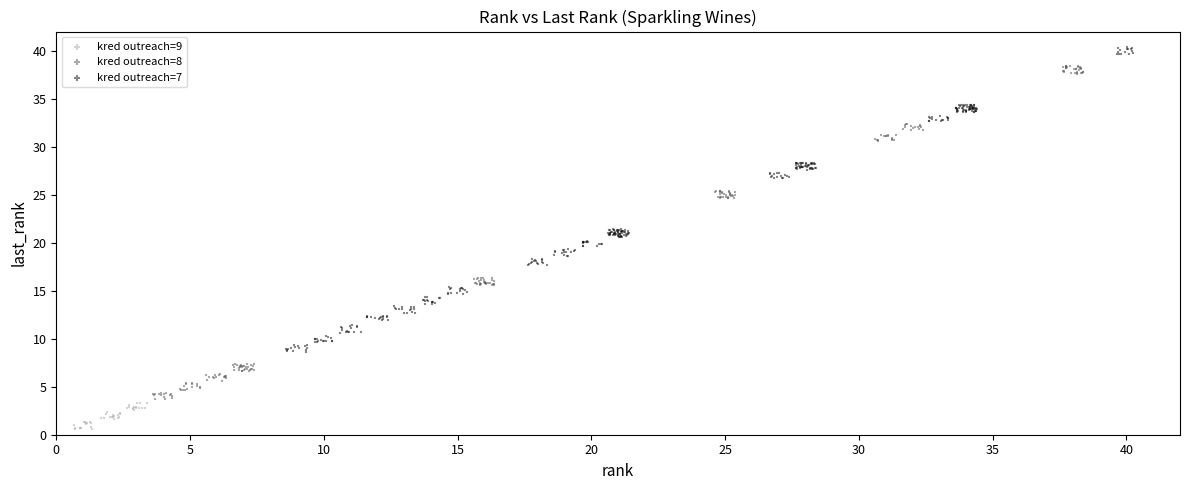

Which series reaches the minimum Y coordinate?

kred outreach=9